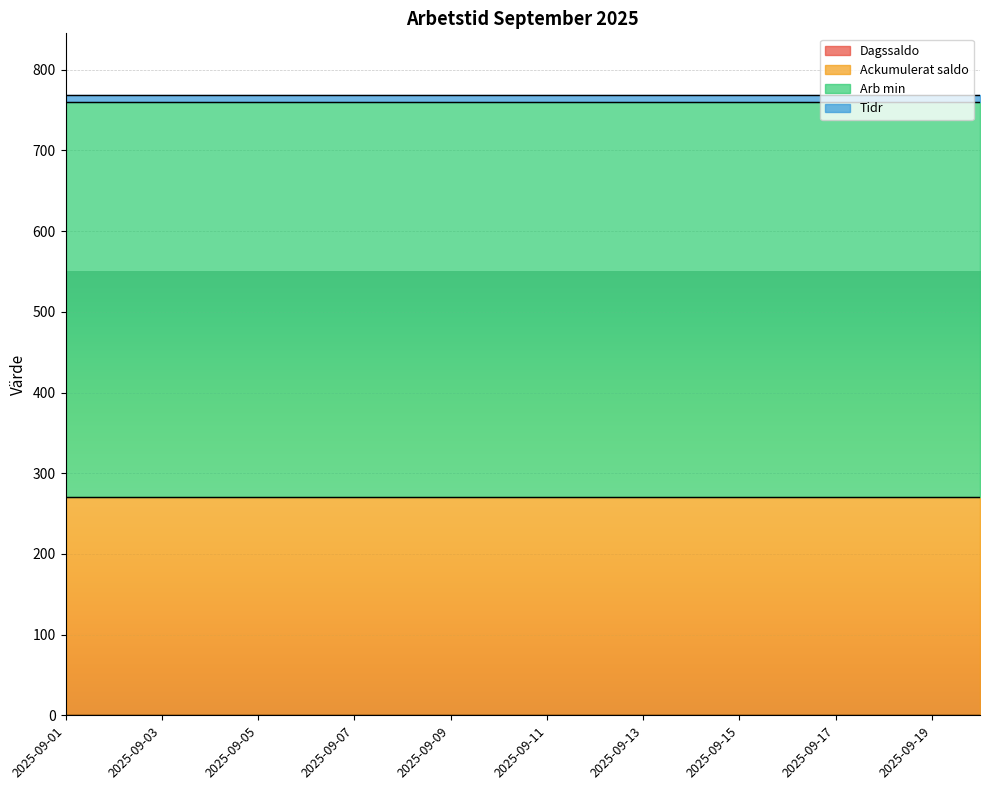

Which label corresponds to the largest value in the chart?

2025-09-01